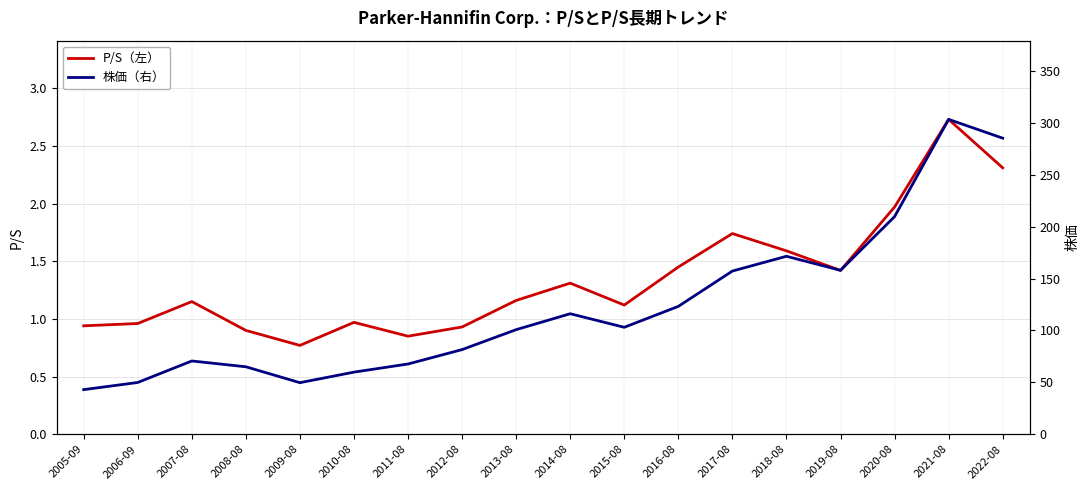

At which label does 株価（右） reach its peak?

2021-08